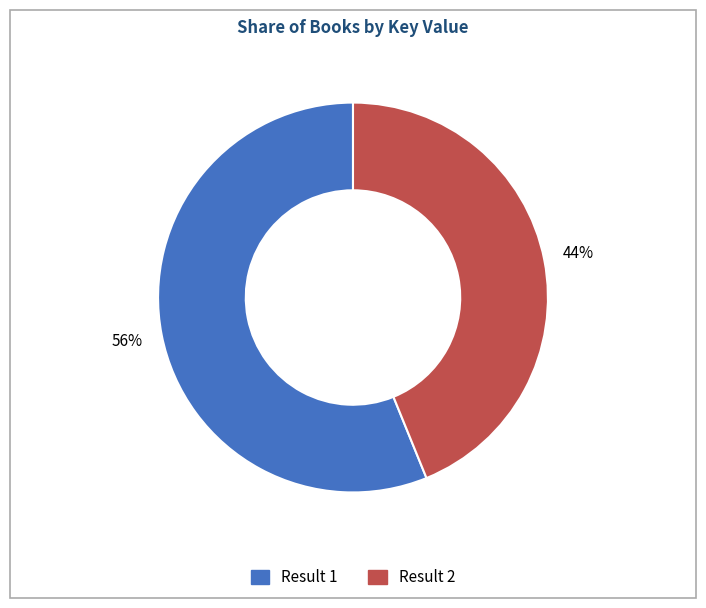

To the nearest percent, what is the average slice percentage?

50%